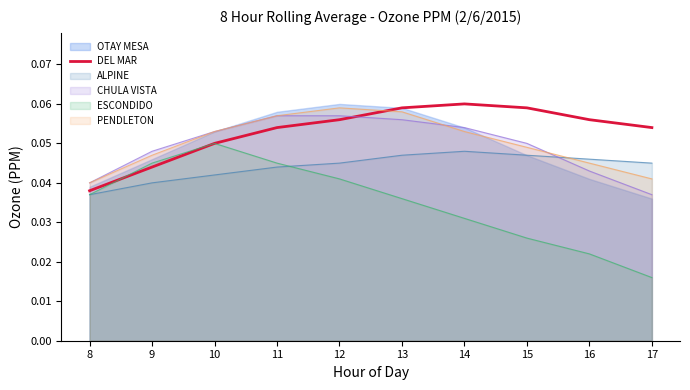

Reading right to left, transcribe all the data shown in this chart.

17=0.1	16=0.1	15=0.1	14=0.1	13=0.1	12=0.1	11=0.1	10=0.1	9=0.0	8=0.0